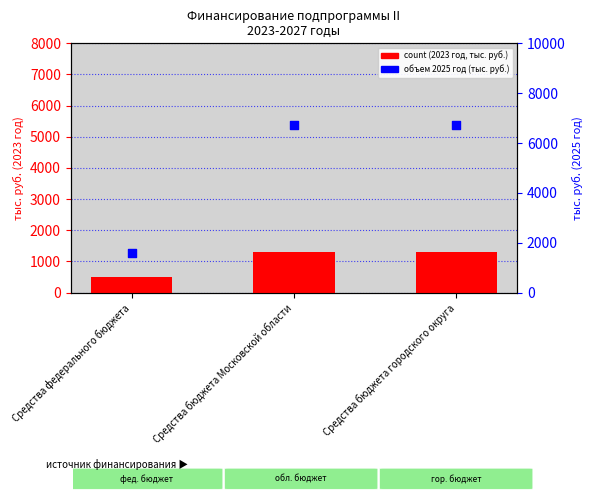

What are all the series names shown in the legend?

count (2023 год, тыс. руб.), объем 2025 год